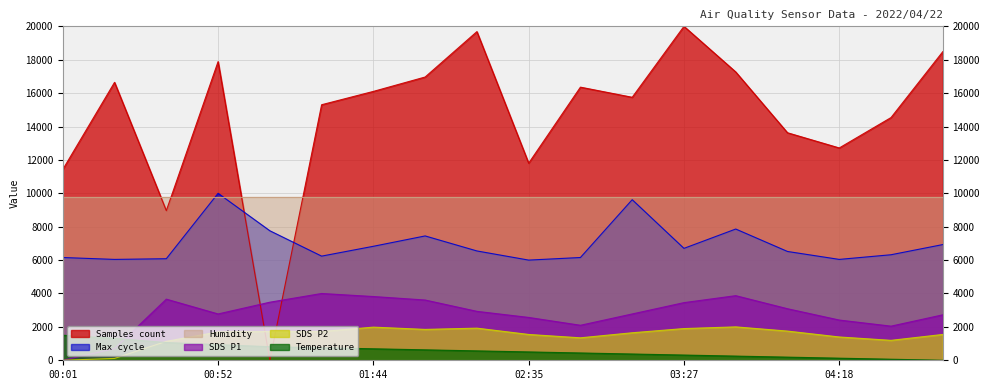

Which series changed the most between 00:01 and 00:35?

SDS_P1